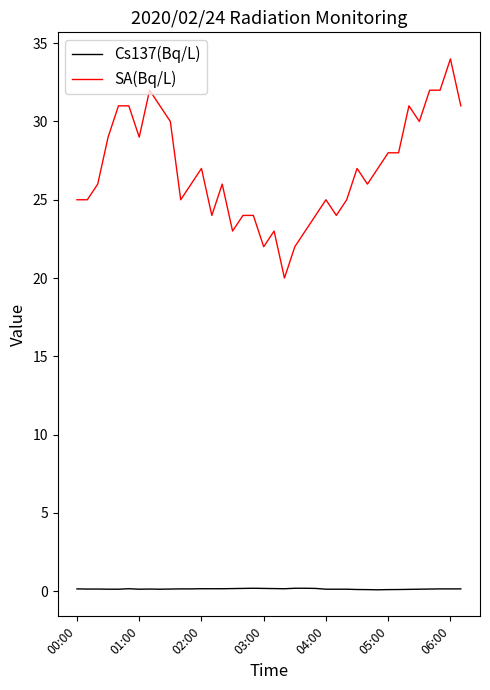

Which series has the widest spread of values?

SA(Bq/L)